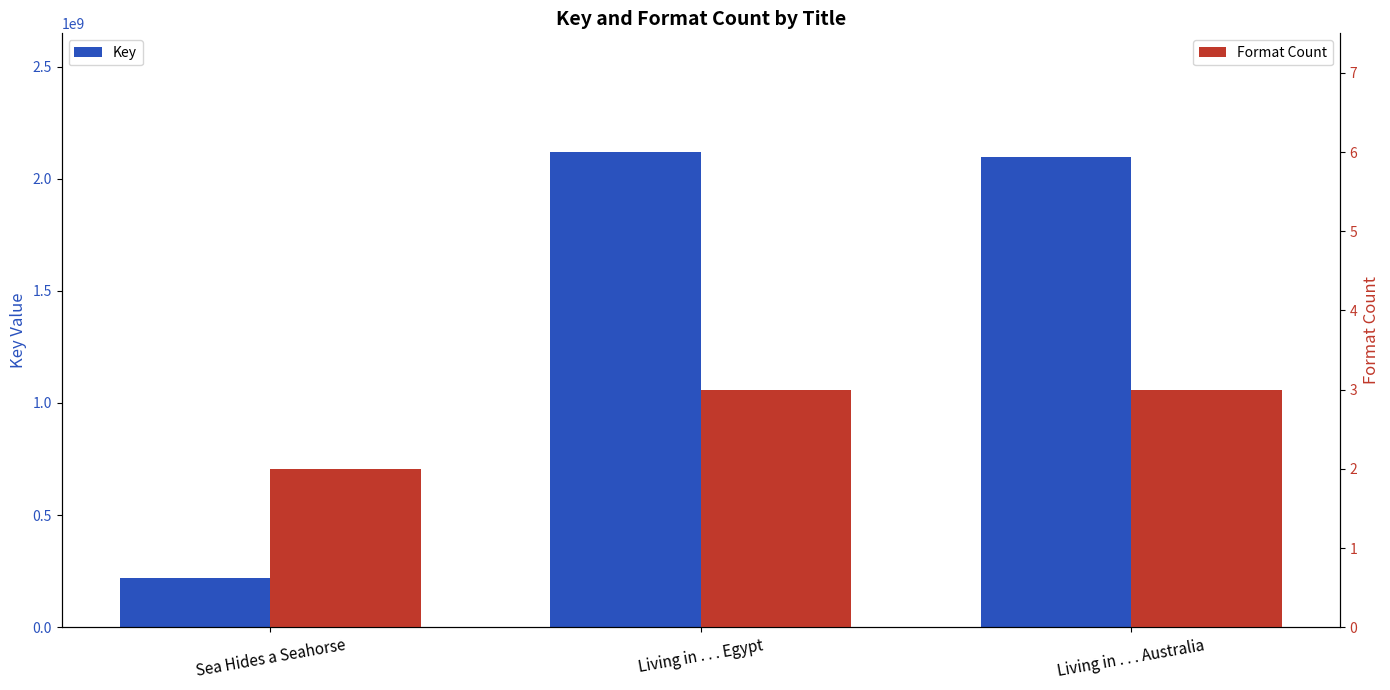

What are all the series names shown in the legend?

Key, Format Count